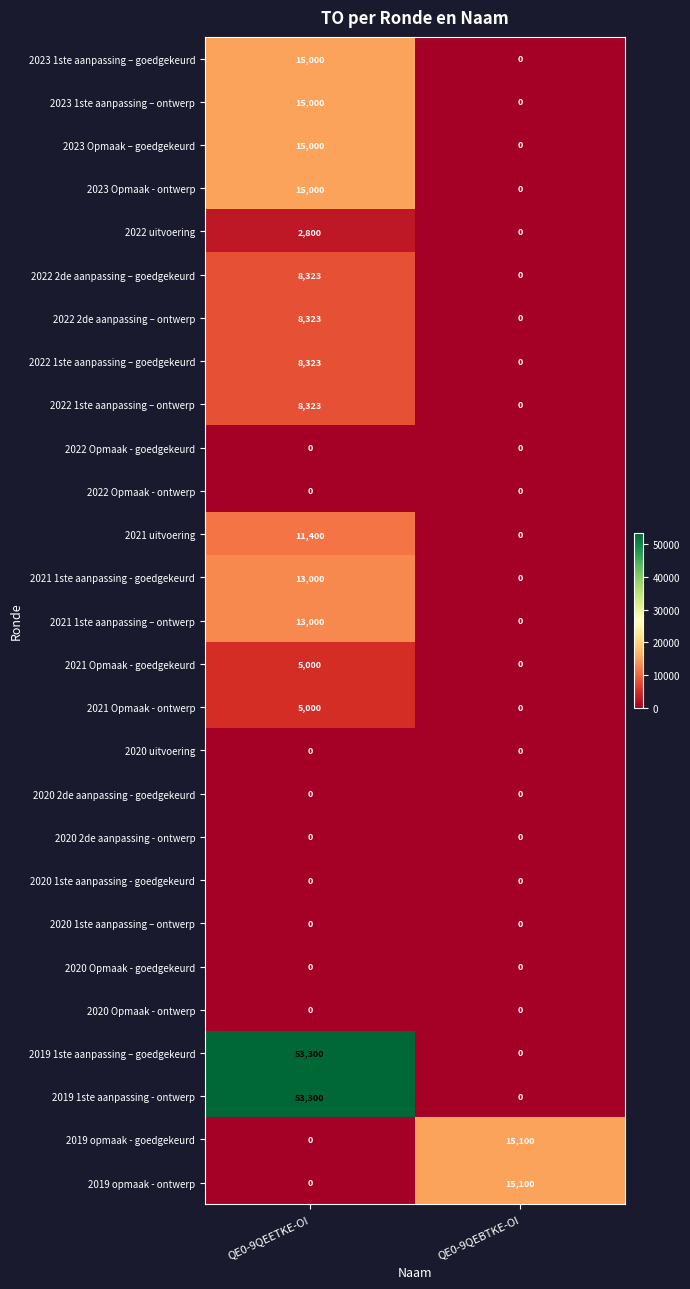

The 2023 1ste aanpassing – ontwerp series shows 15000 at QE0-9QEETKE-OI. True or false?

True